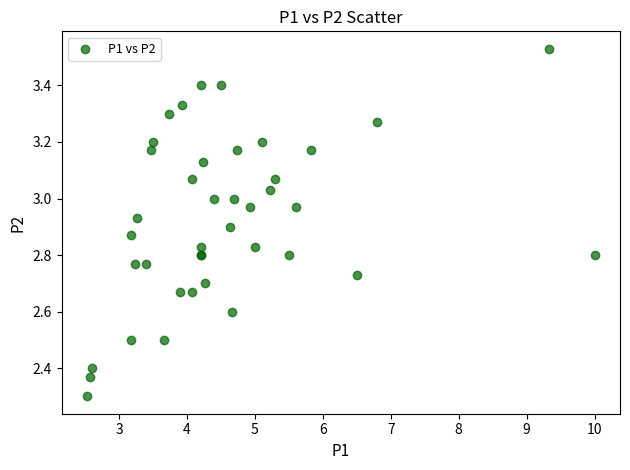

What Y value in the scatter plot is closest to 2?

2.3